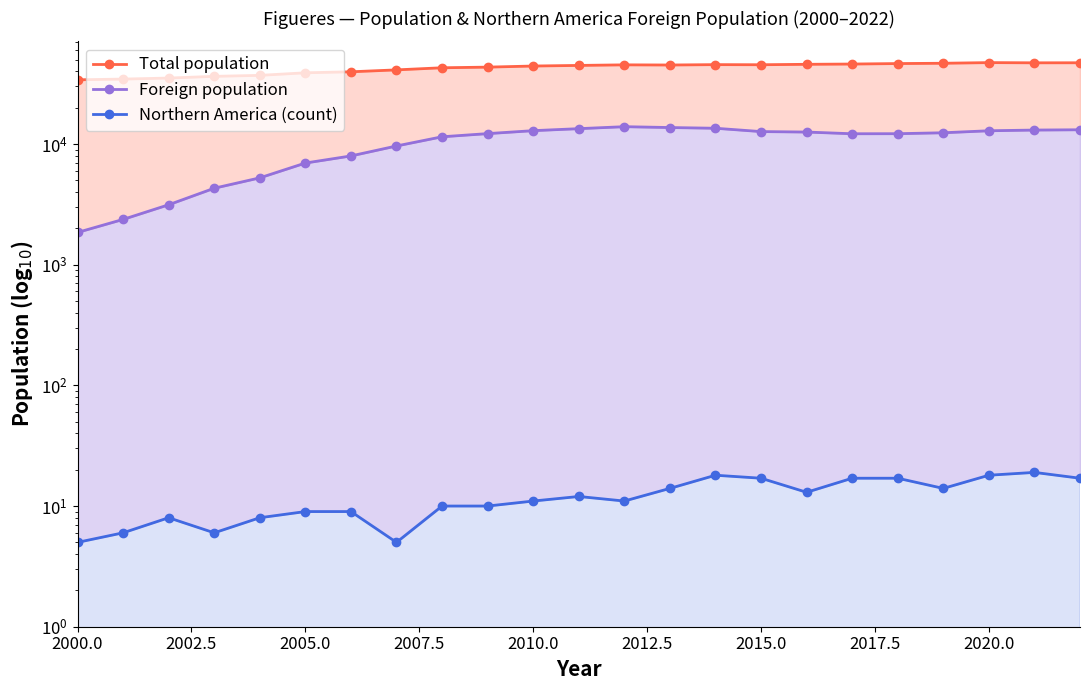

What is the difference between the maximum and minimum values in the Foreign population series?

12060